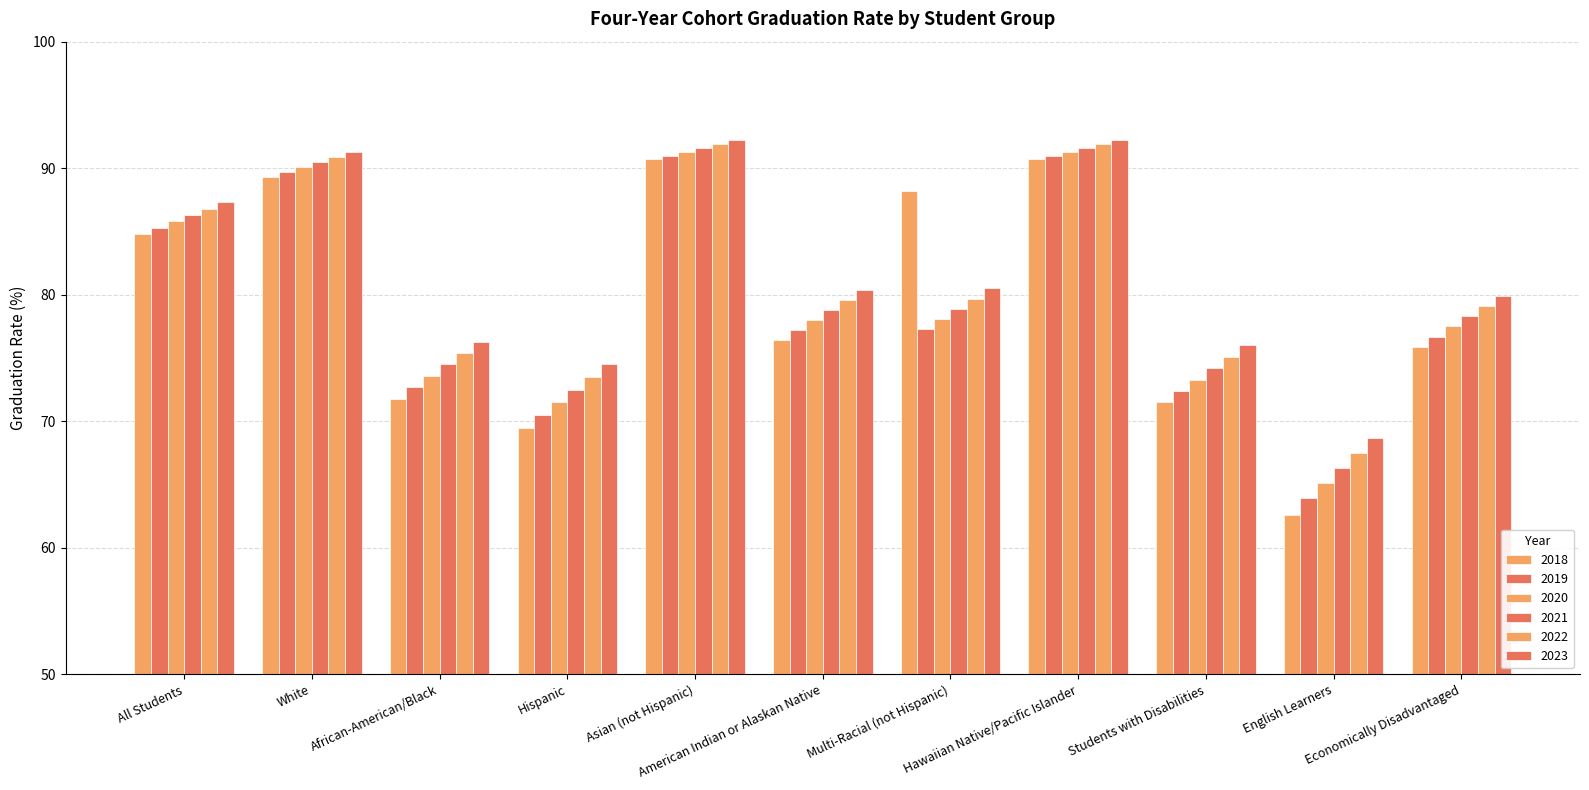

Are the bars grouped side by side (vs. stacked)?

Yes